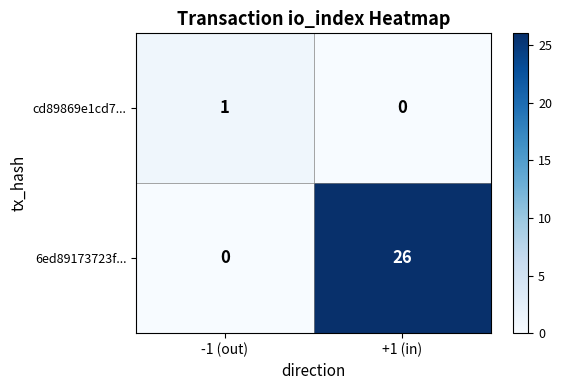

Reading left to right, what are all the values shown in this chart?

cd89869e1cd7...: -1 (out)=1	+1 (in)=0
6ed89173723f...: -1 (out)=0	+1 (in)=26